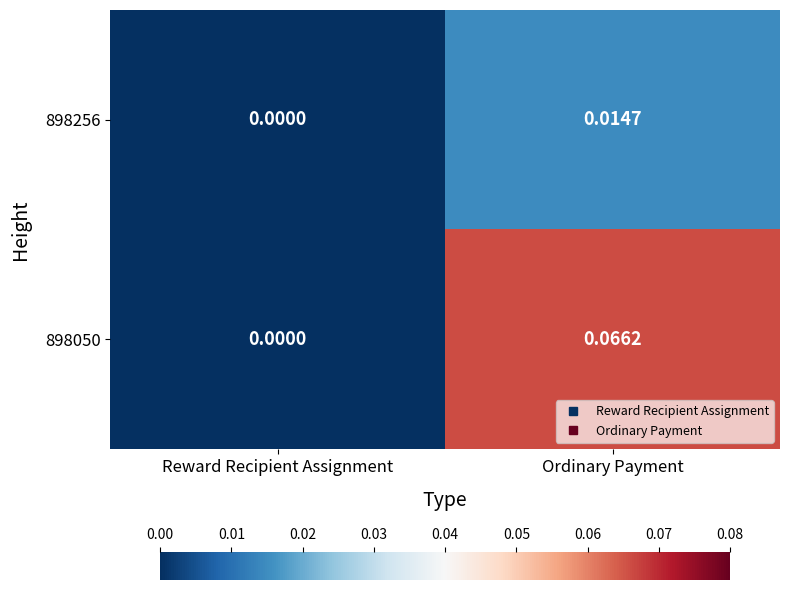

How many categories are shown in the chart?

2